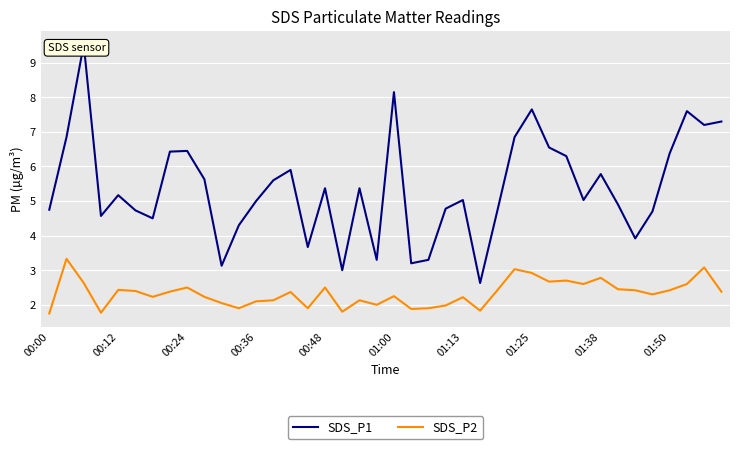

What is the lowest value of the SDS_P2 series?

1.8